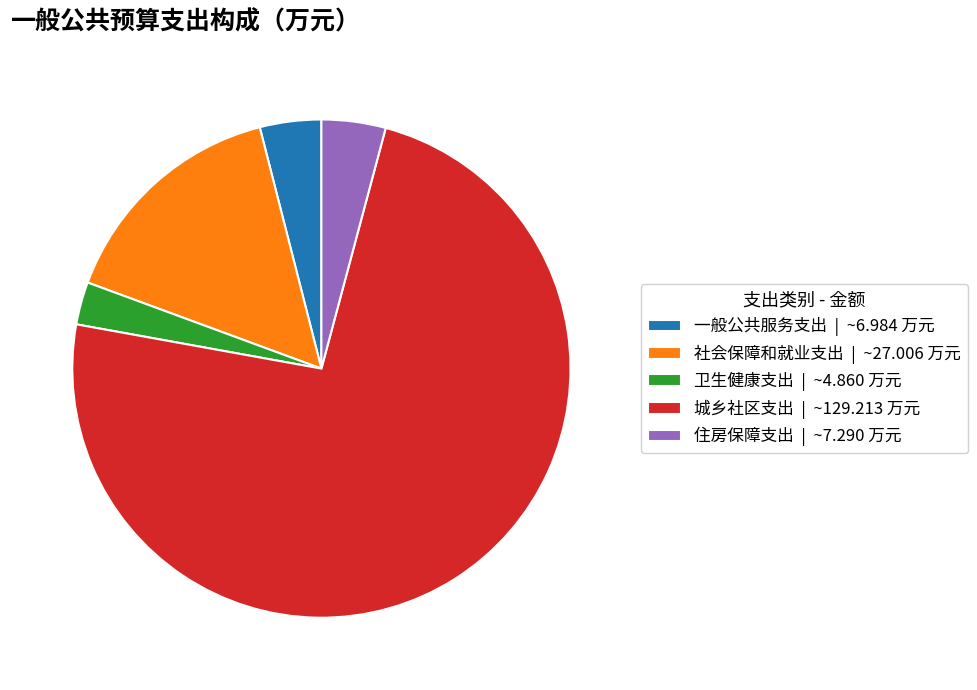

How many segments does this pie chart have?

5